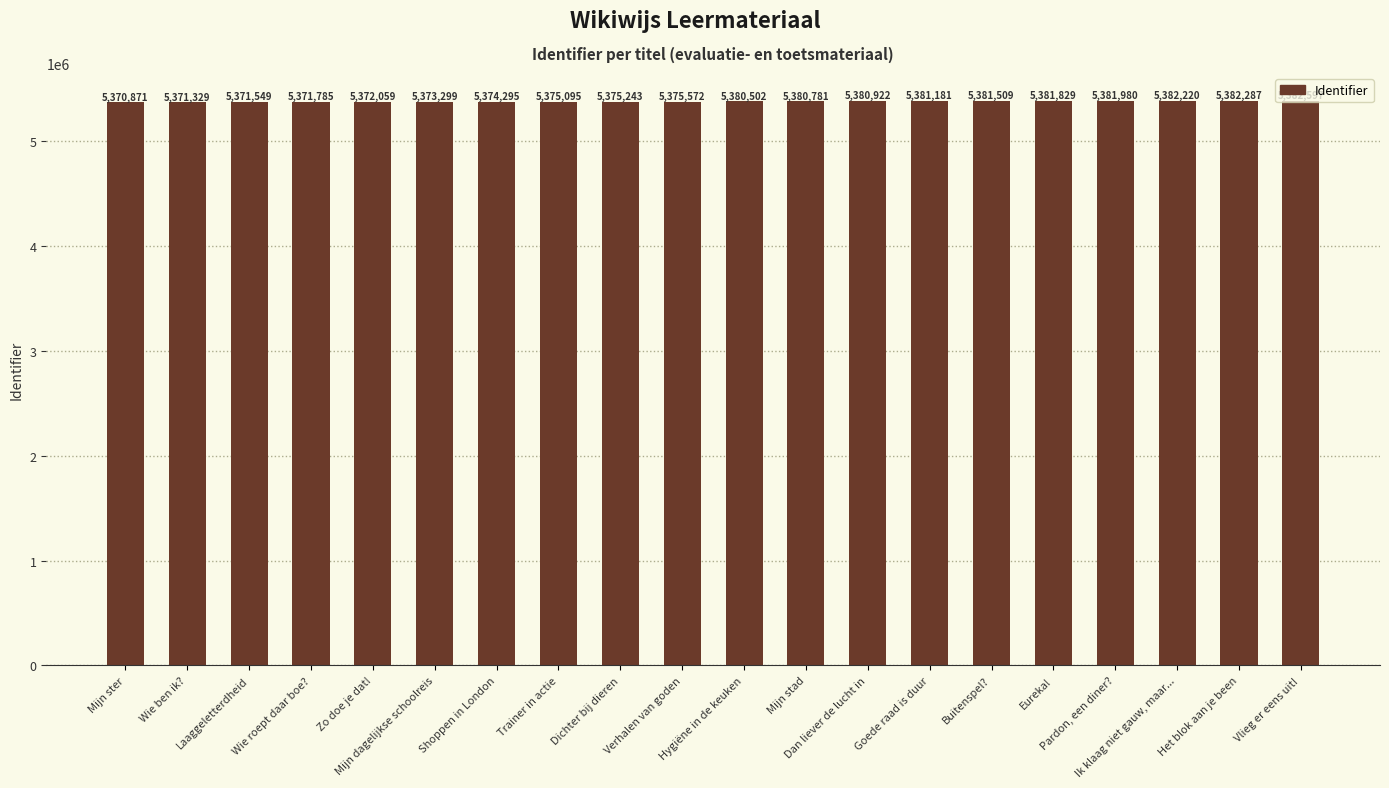

Is it true that the value at Laaggeletterdheid is 5371549?

True